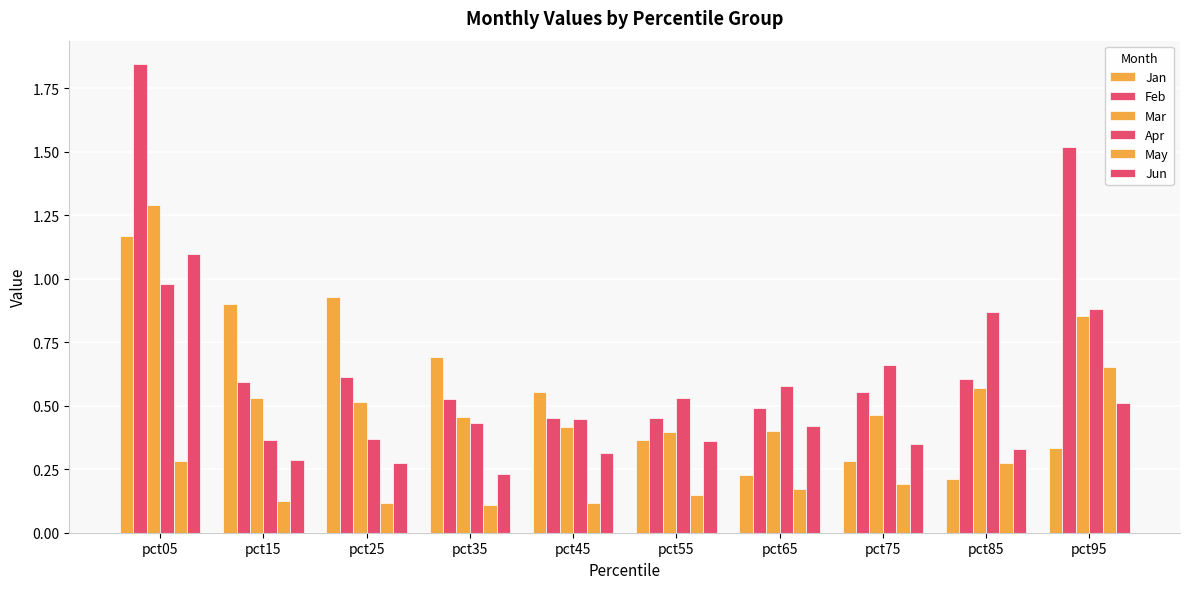

At which label is Mar closest to 0?

pct55